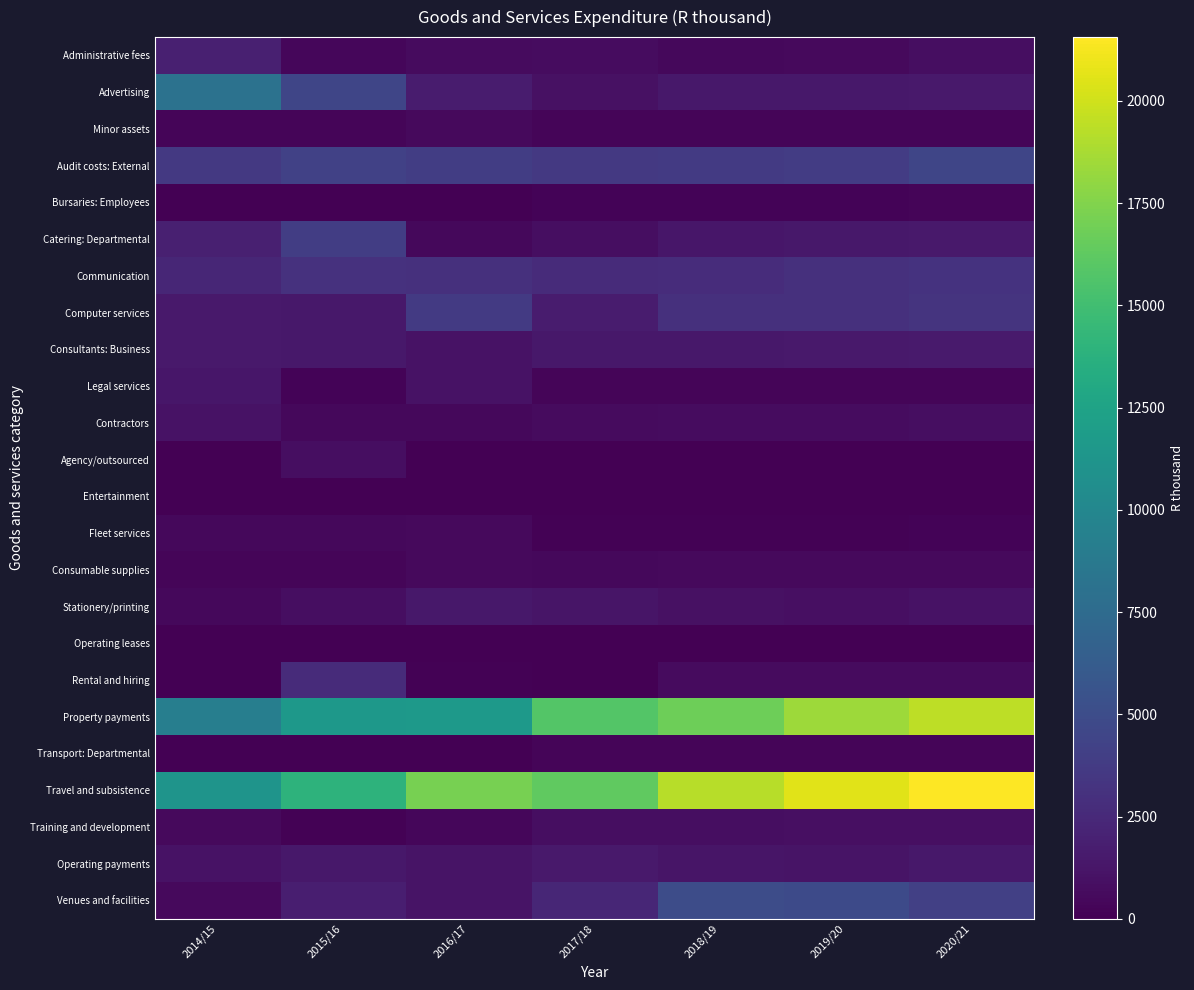

At 2016/17, list the series in order from smallest to largest.

Agency/outsourced, Entertainment, Operating leases, Transport: Departmental, Bursaries: Employees, Rental and hiring, Training and development, Catering: Departmental, Contractors, Fleet services, Consumable supplies, Minor assets, Administrative fees, Consultants: Business, Legal services, Operating payments, Venues and facilities, Stationery/printing, Advertising, Communication, Computer services, Audit costs: External, Property payments, Travel and subsistence